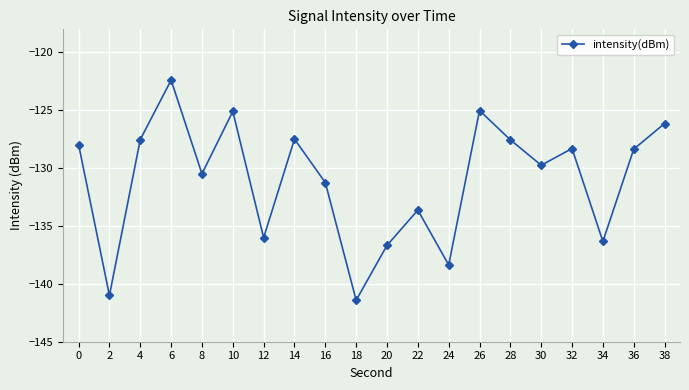

How many points are higher than both their immediate neighbors (excluding endpoints)?

6